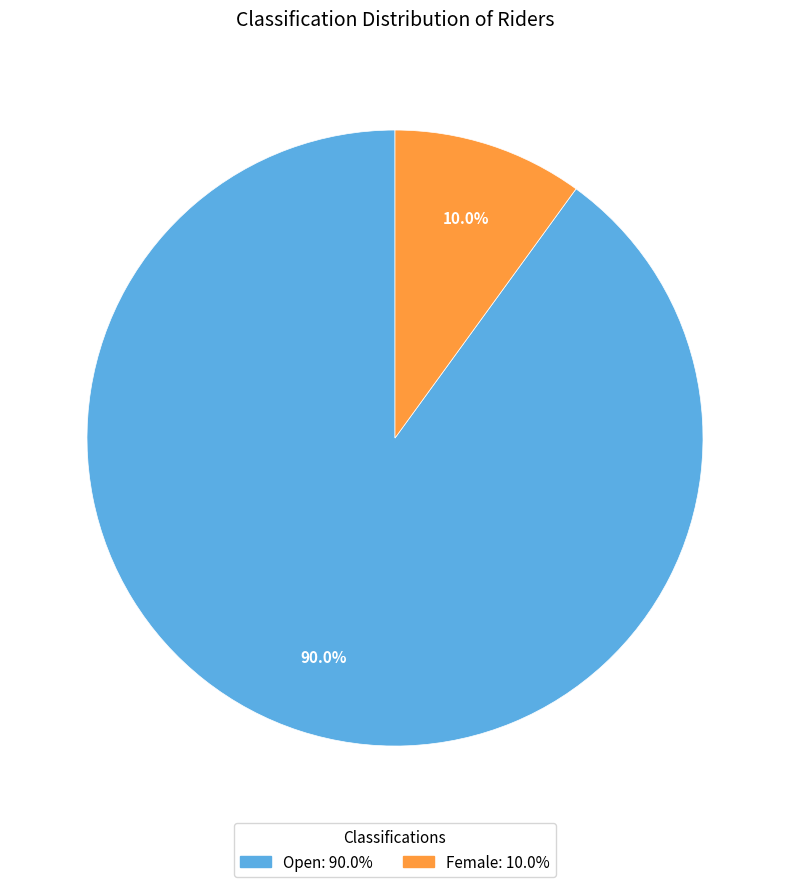

Is there any slice that represents more than half of the pie?

Yes